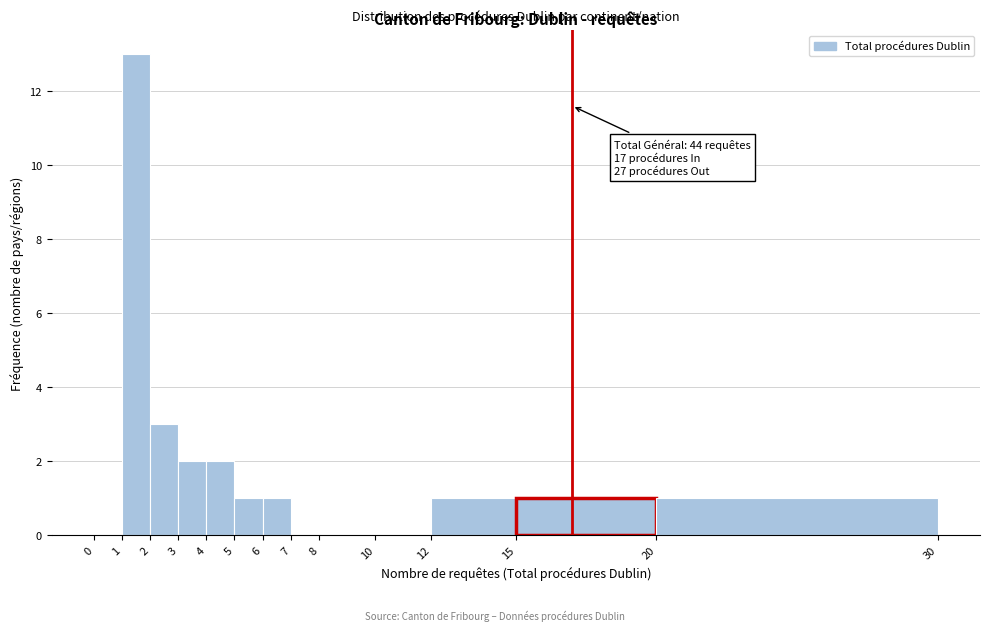

Over which range of the x-axis is the bar tallest?

1 to 2